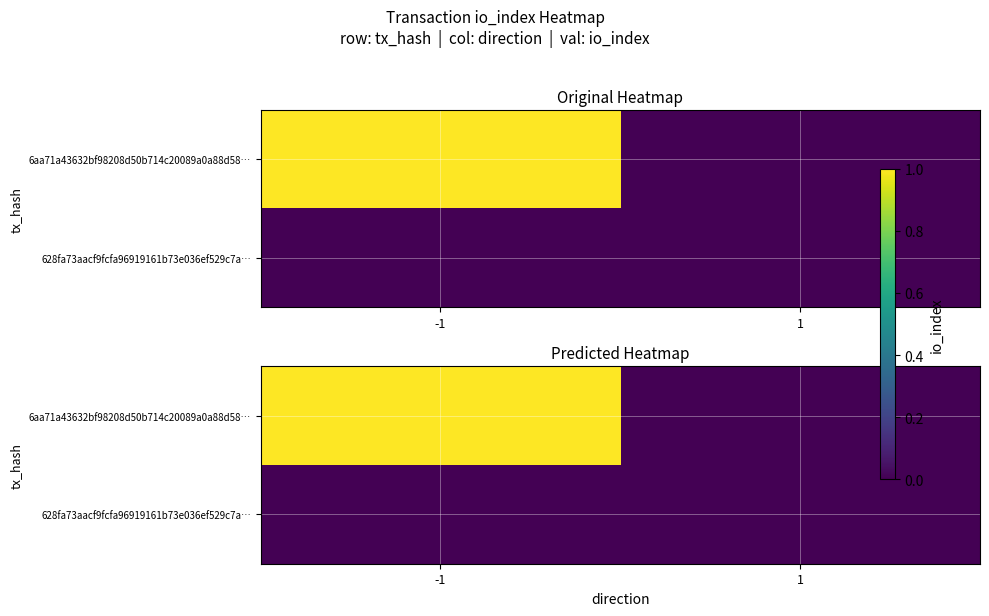

How many data points does each series have?

2